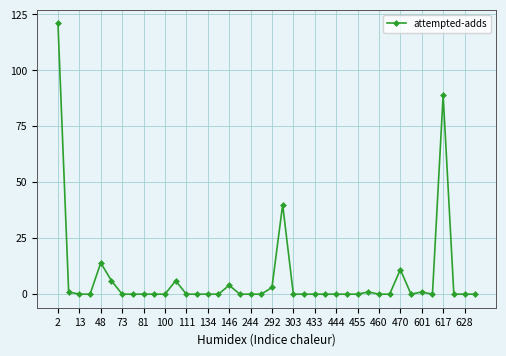

True or false: the data has more than 0 interior local peaks.

True